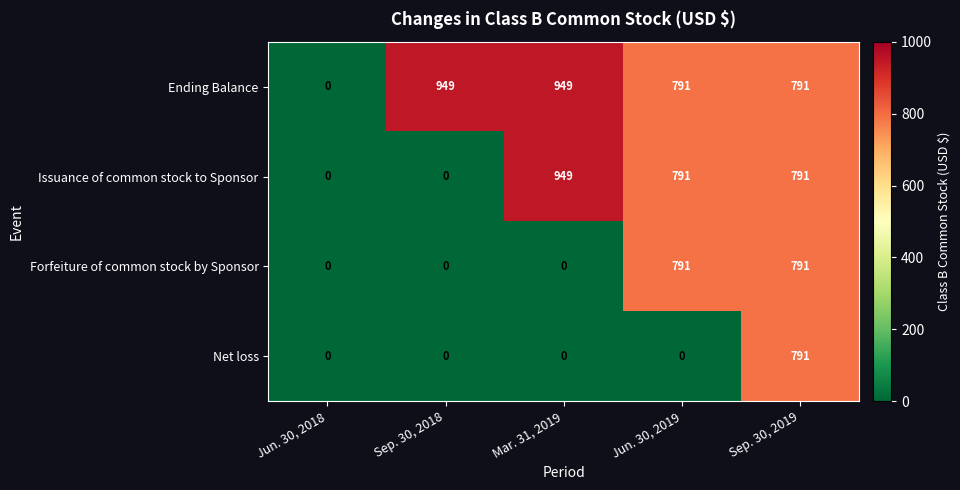

True or false: Ending Balance has a value of 949 at Sep. 30, 2018.

True